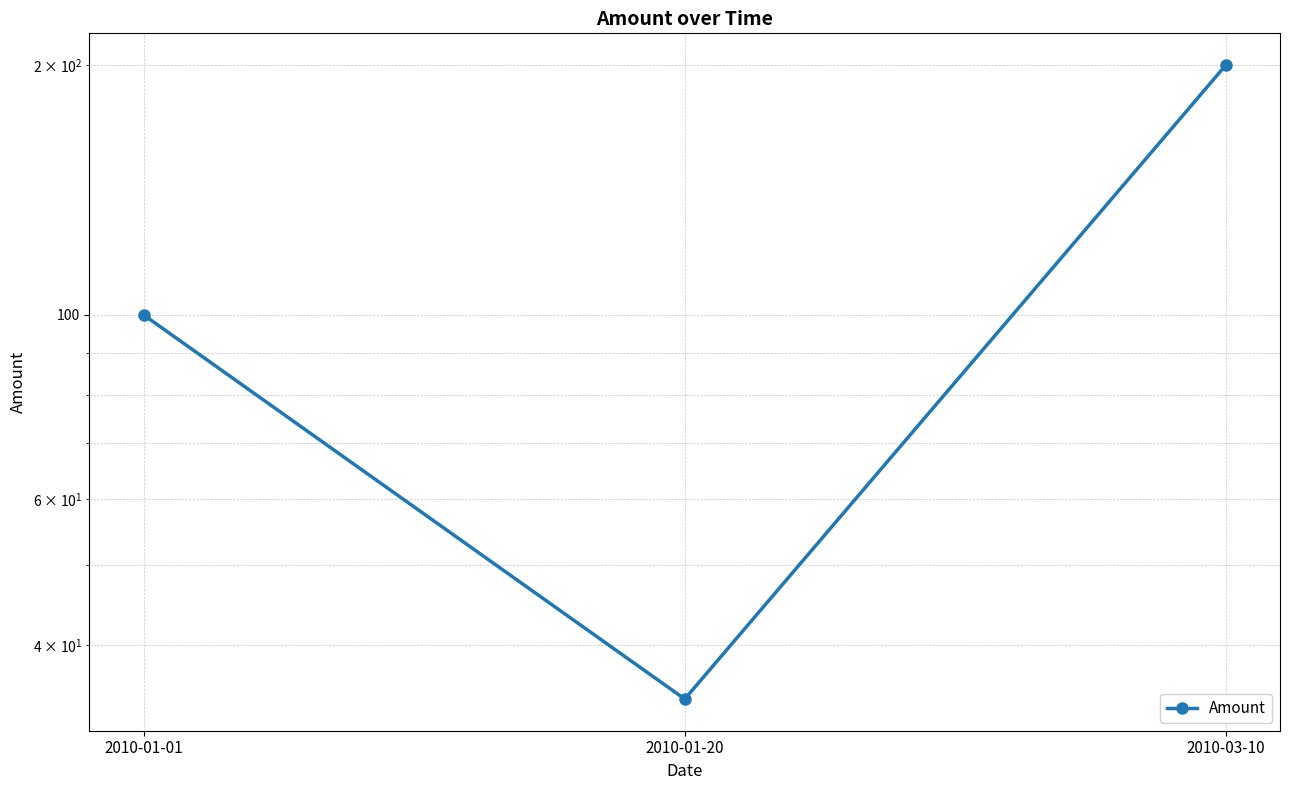

Reading right to left, transcribe all the data shown in this chart.

200.0	34.5	100.0